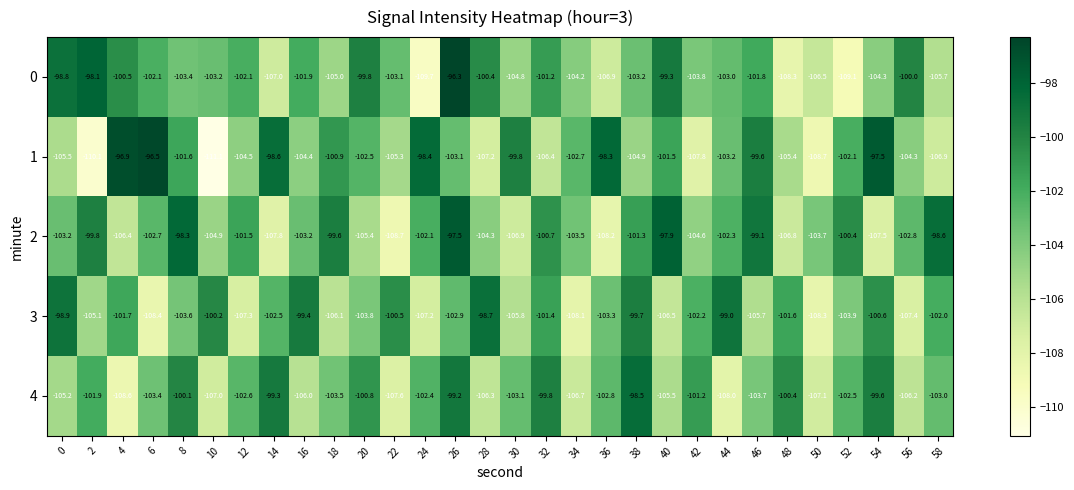

What is the difference between the maximum and minimum values in the 2 series?

11.2